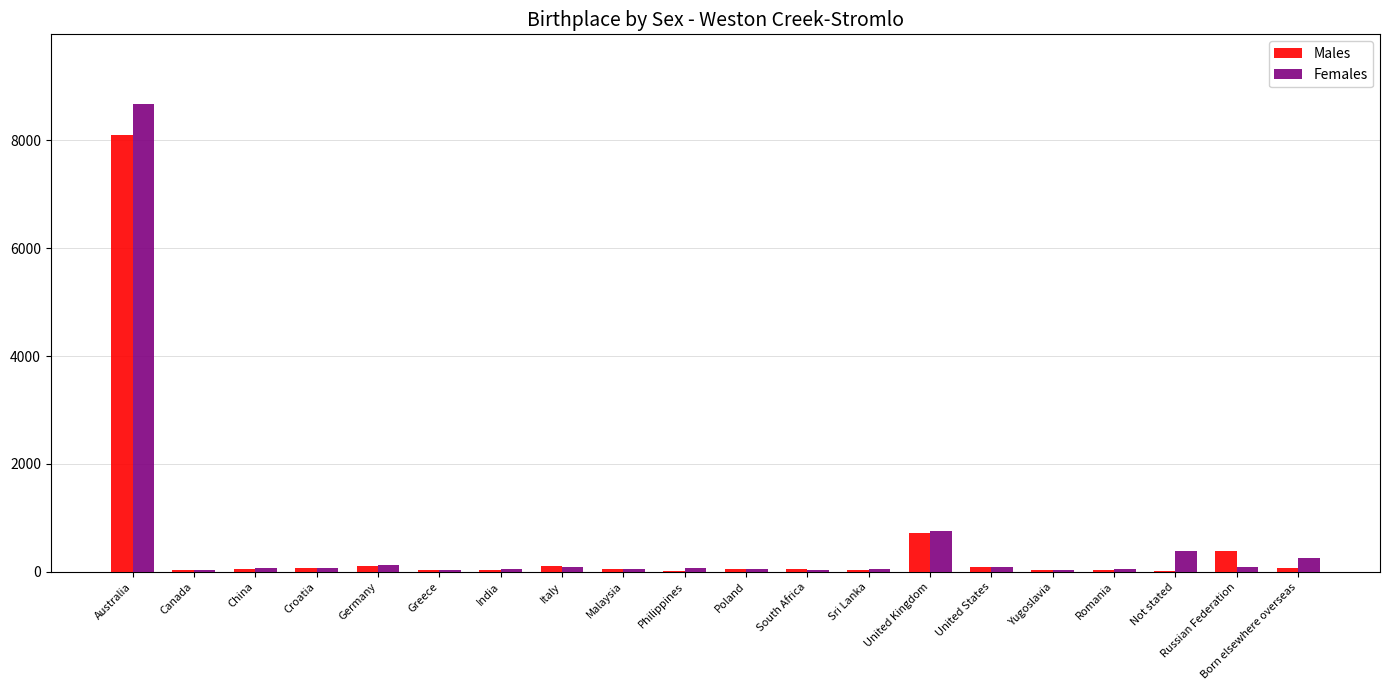

The value of Males at Yugoslavia is 32. True or false?

True